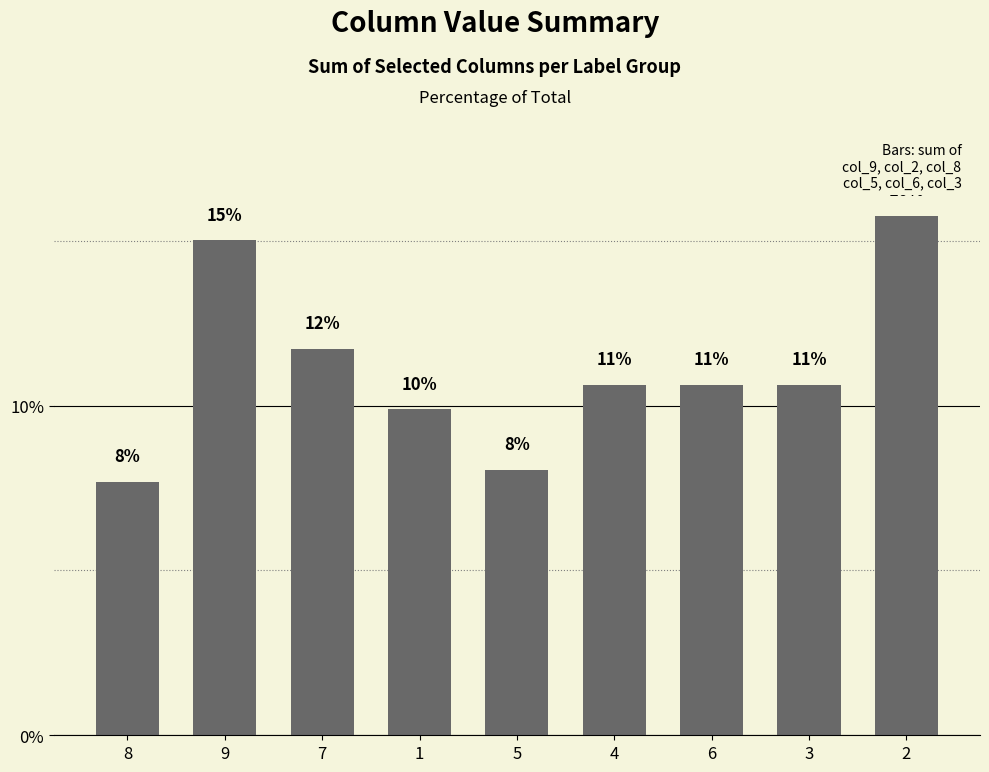

What is the label of the 5th bar from the right?

5